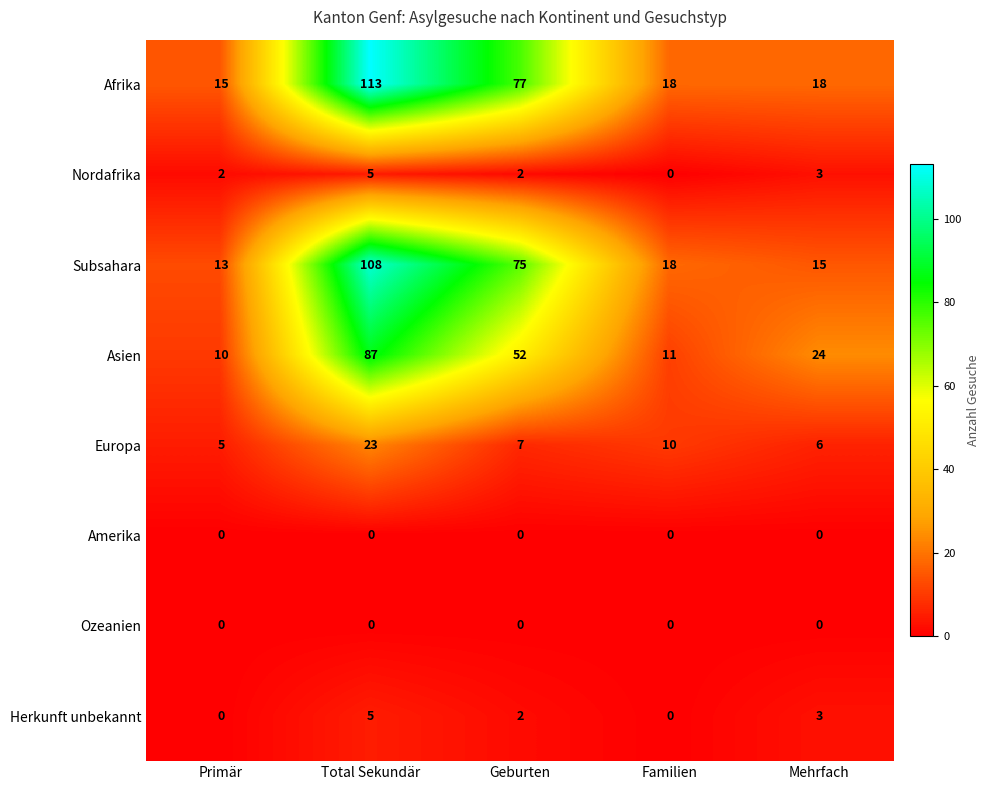

What is the sum of all Nordafrika values?

12